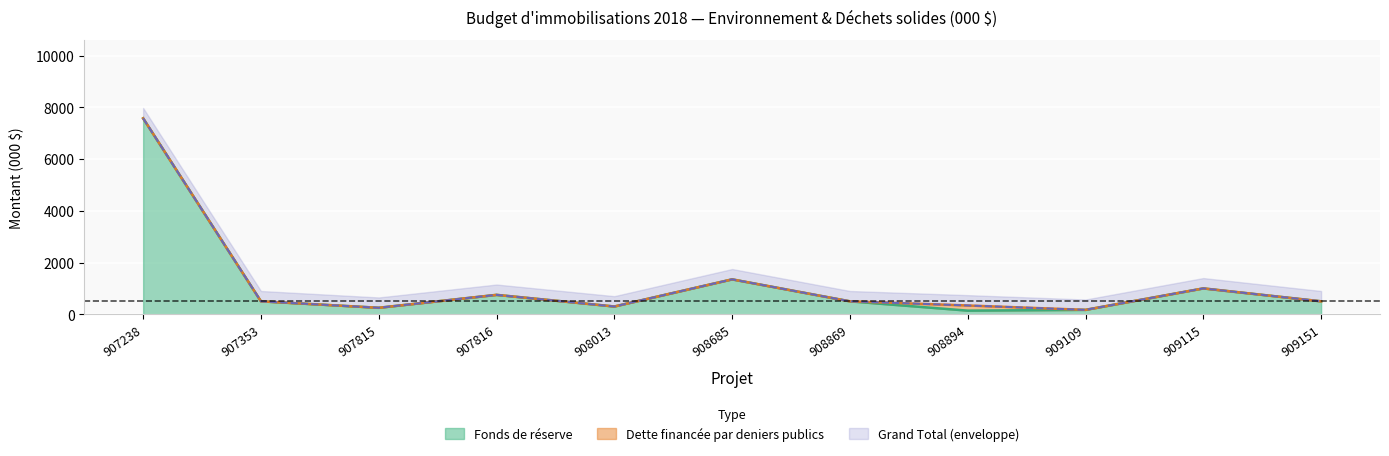

Between 908013 and 909109, which is larger?

908013